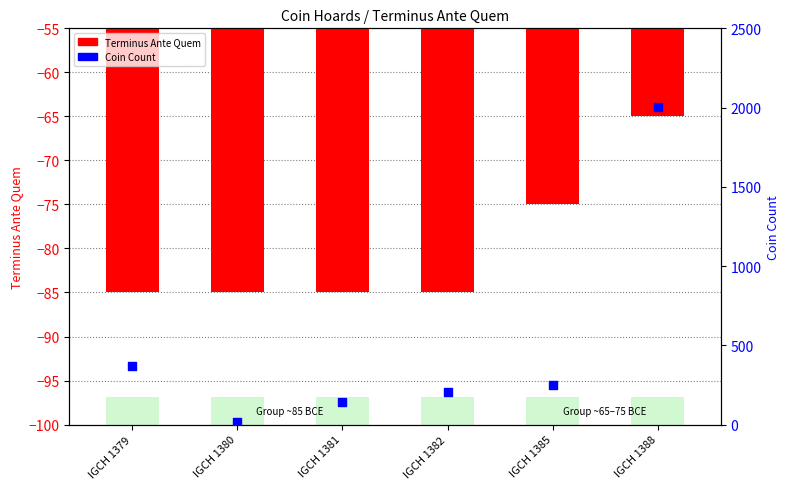

Which series contains the lowest Y value?

Terminus Ante Quem